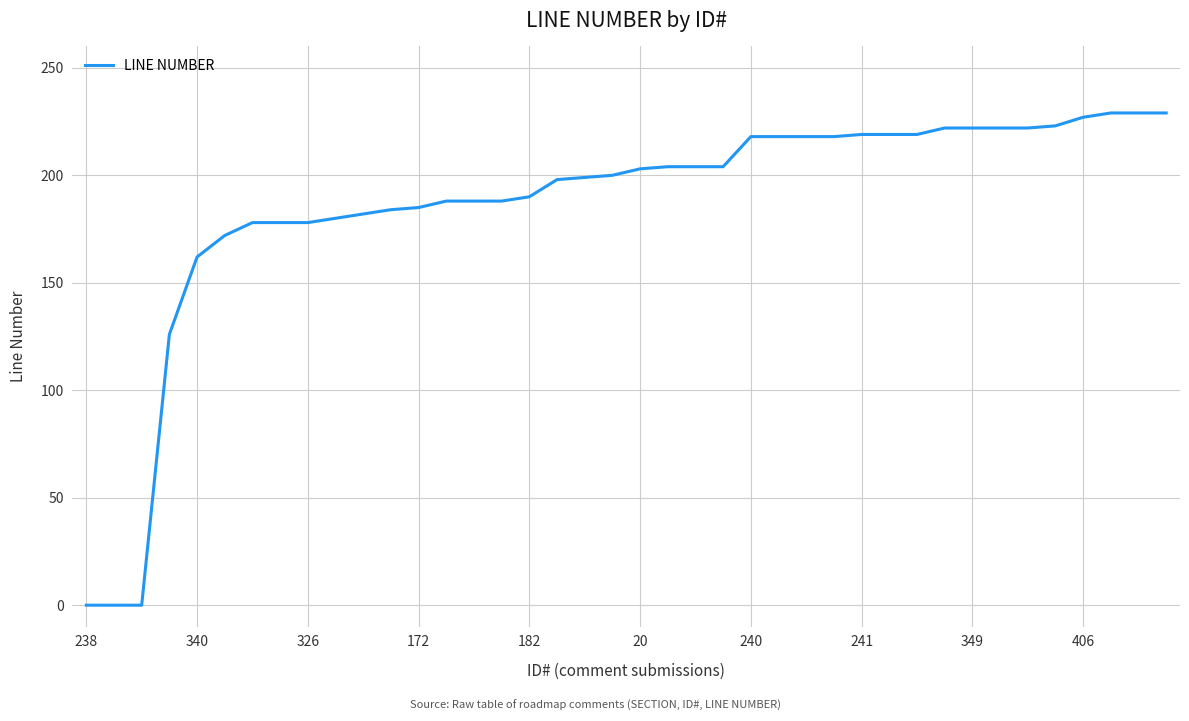

What is the greatest value displayed?

229